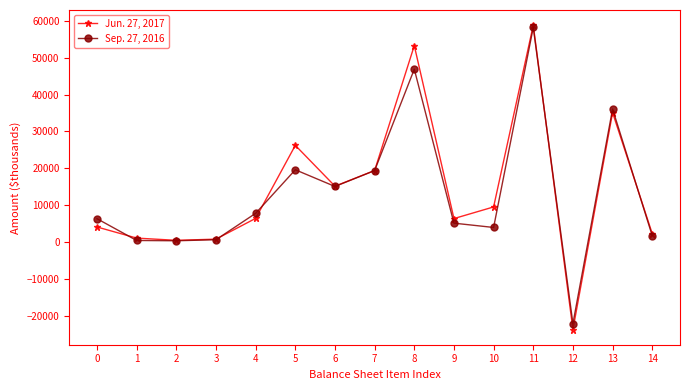

Rank the series by their maximum value, from lowest to highest.

Sep. 27, 2016, Jun. 27, 2017